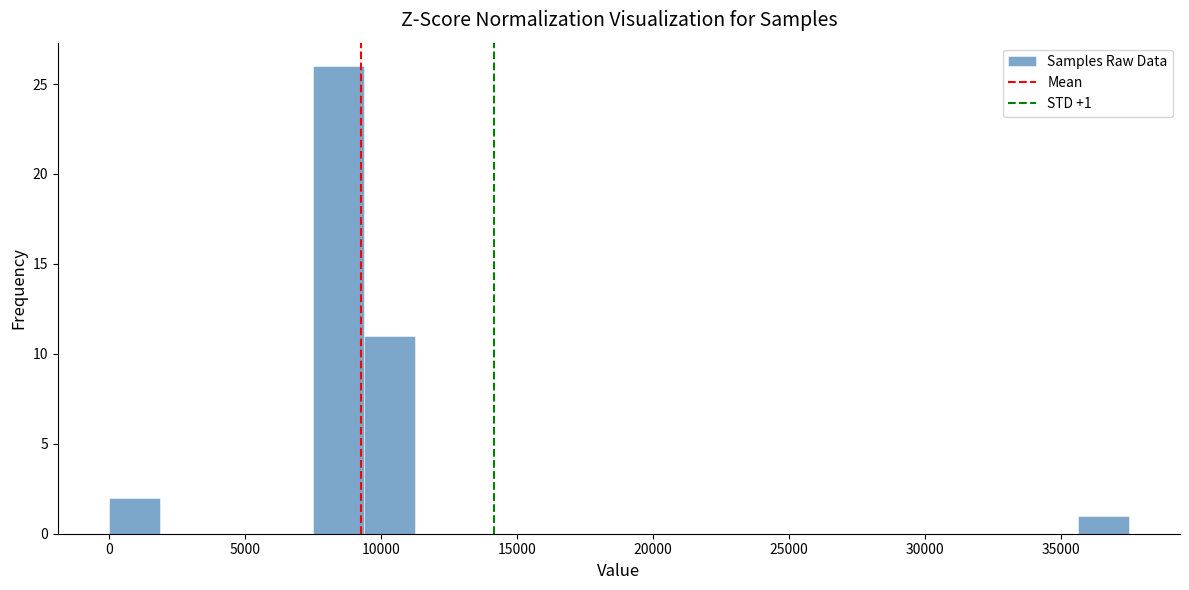

Read against the x-axis, roughly where is the centre of the tallest bar?

8500